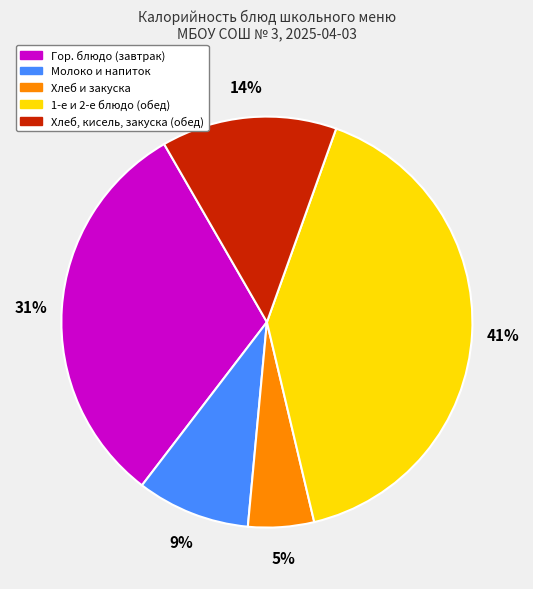

To the nearest percent, what is the average slice percentage?

20%